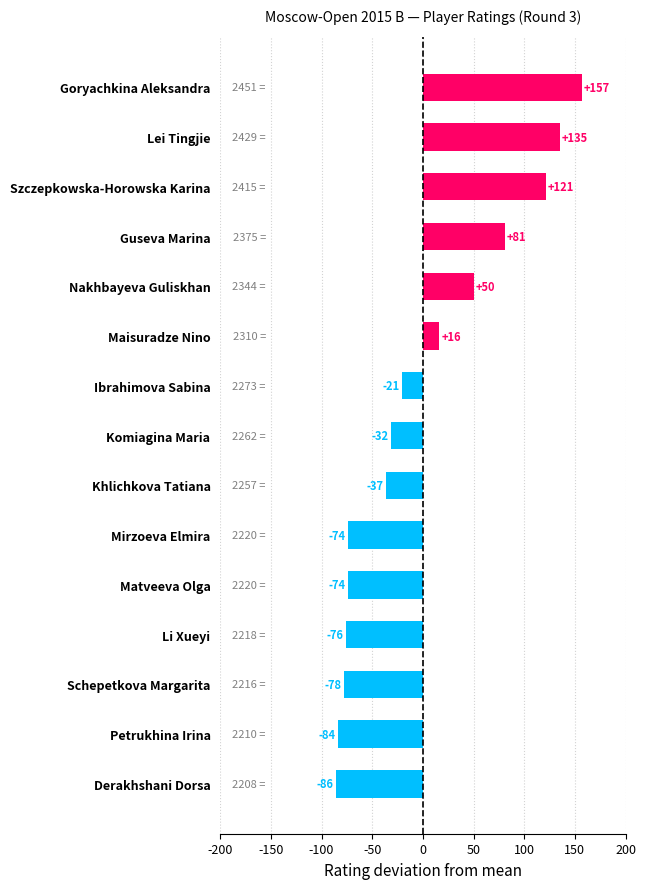

What is the maximum value shown in the chart?

157.1